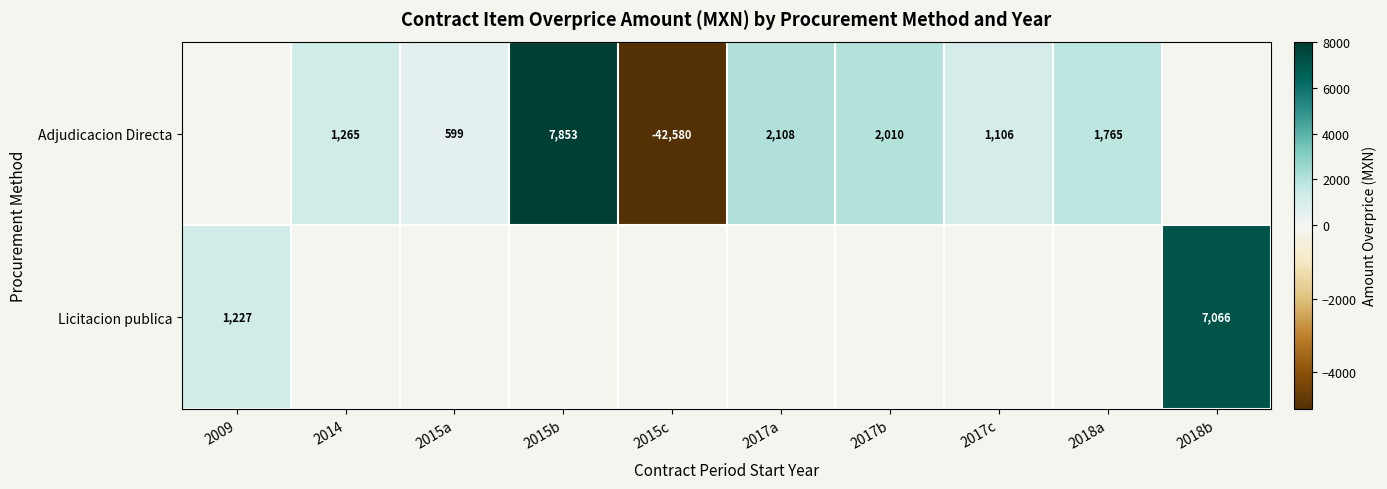

What is the smallest value displayed?

-5000.0